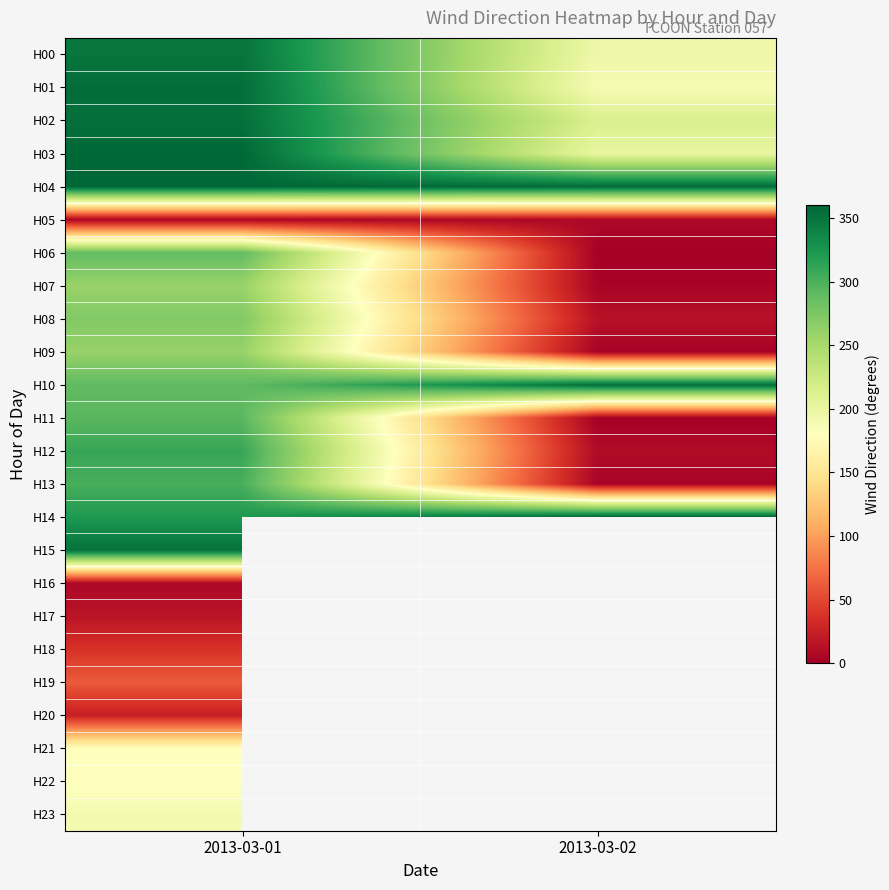

Between 2013-03-01 and 2013-03-02, which is larger?

2013-03-01